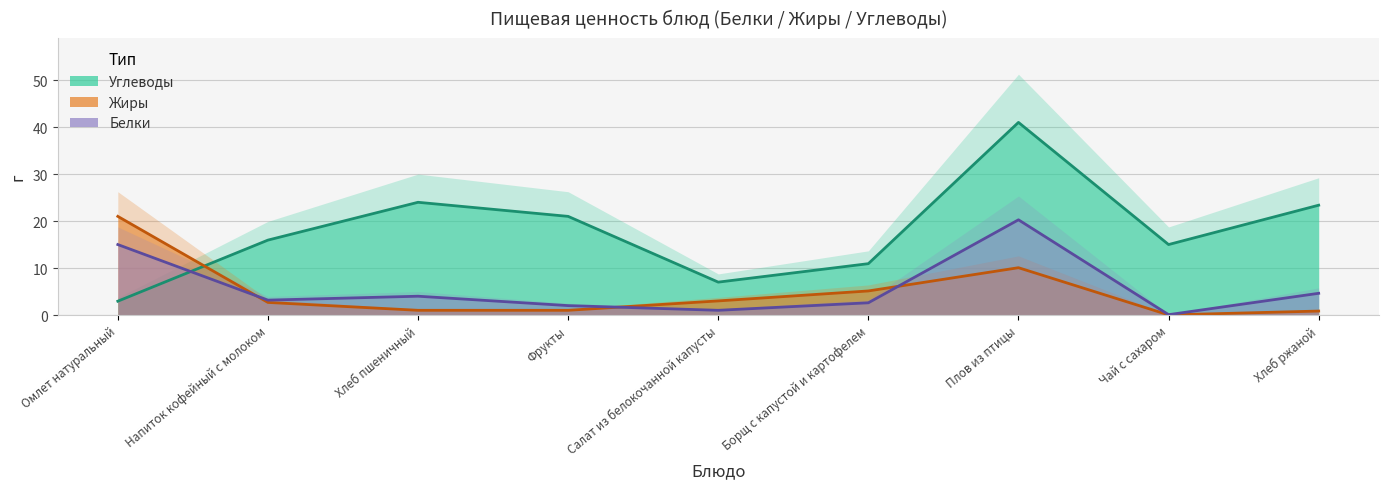

What is the label of the 5th point from the right?

Салат из белокочанной капусты